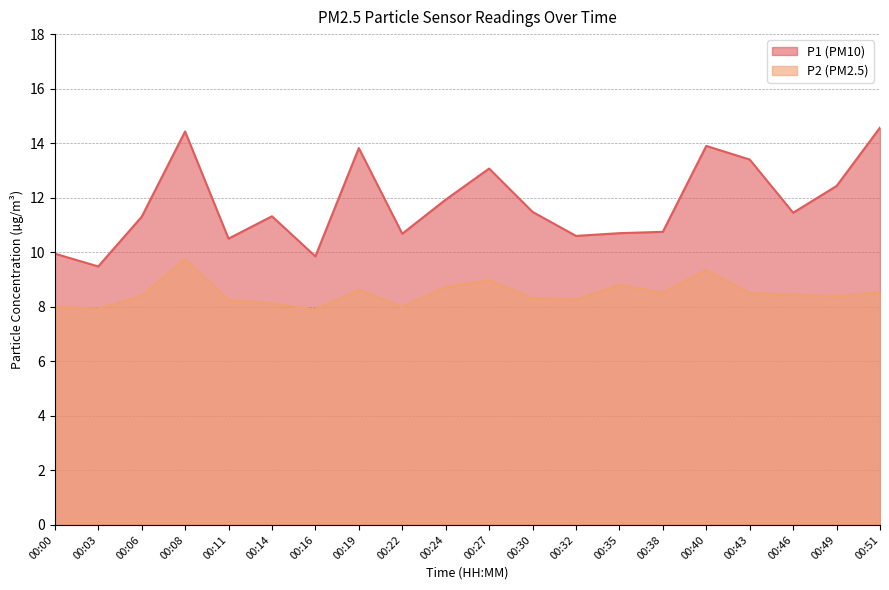

The P1 series shows 23.8 at 00:19. True or false?

False